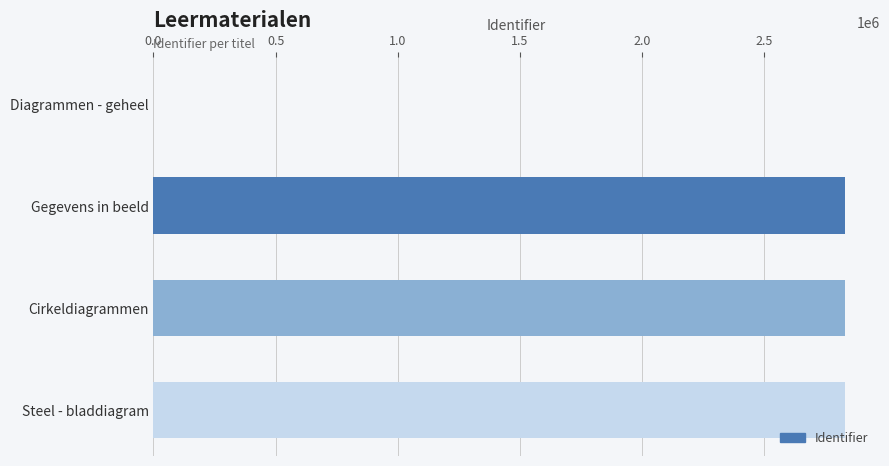

What is the sum of the values at Gegevens in beeld and Cirkeldiagrammen?

5667315